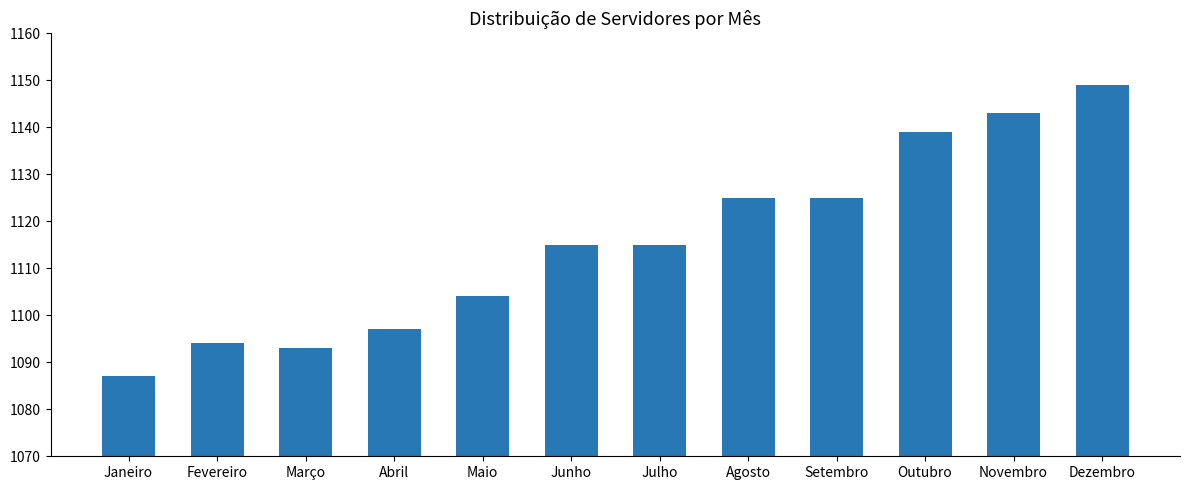

What is the greatest value displayed?

1149